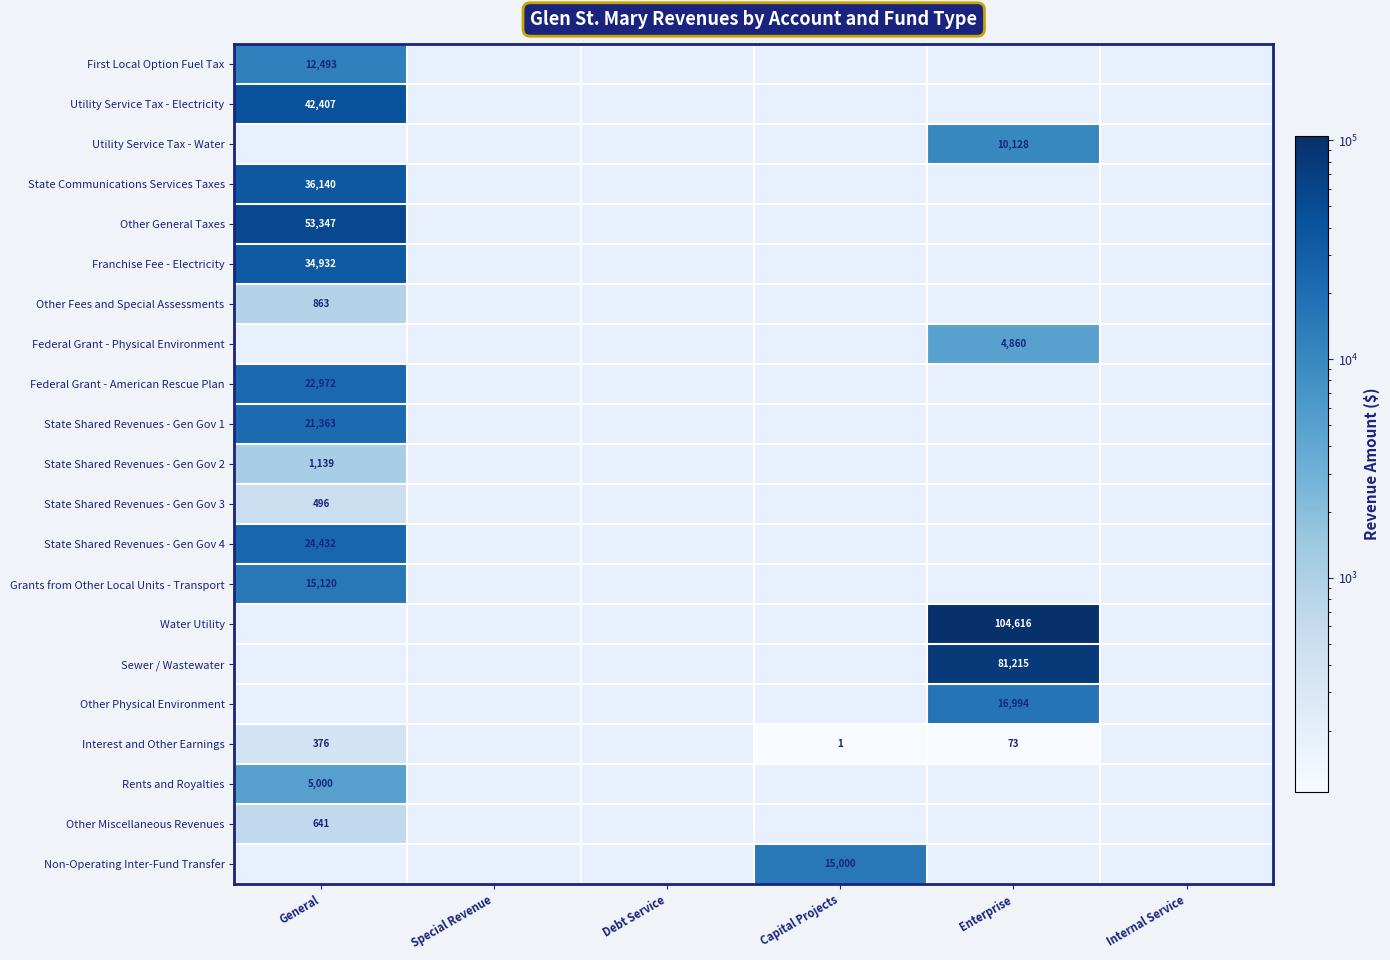

Which category has the highest value across all series?

Enterprise